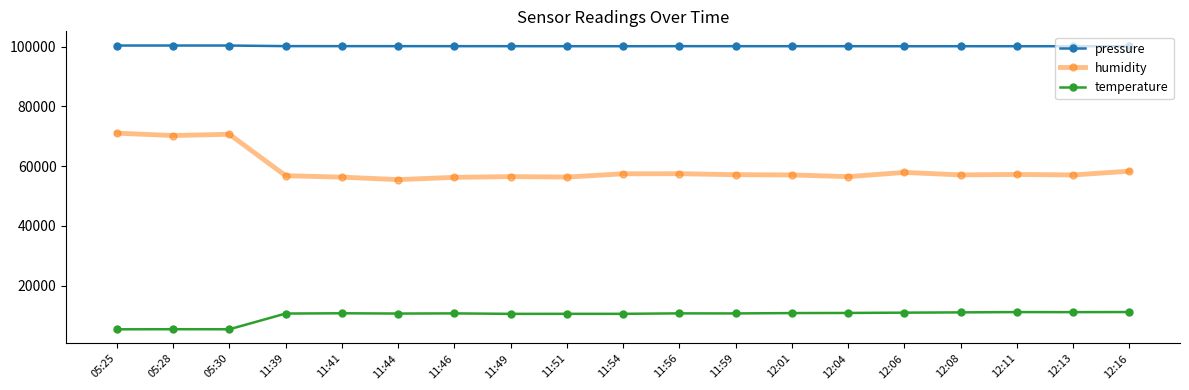

True or false: temperature and pressure intersect in this chart.

False